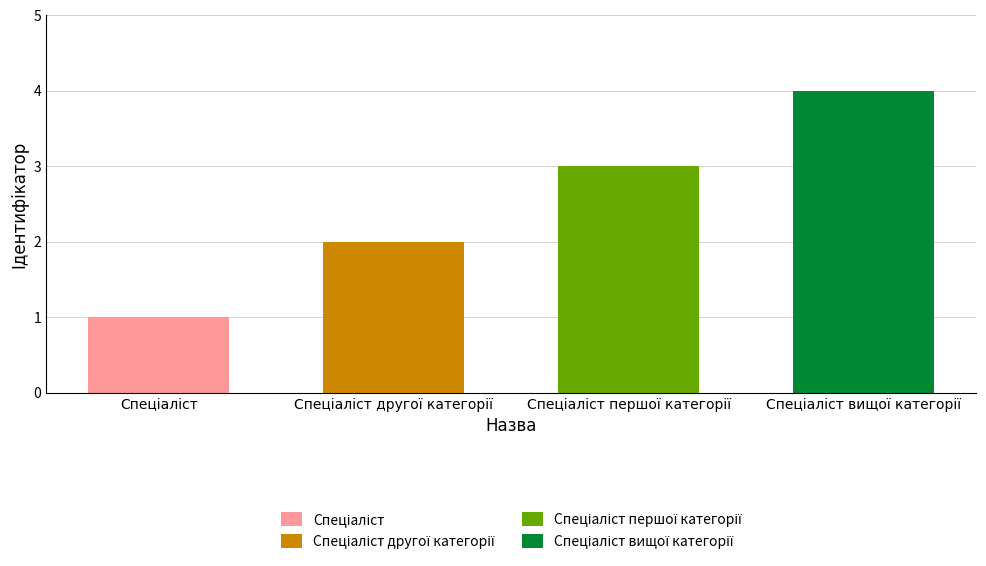

What is the change in value from Спеціаліст другої категорії to Спеціаліст вищої категорії?

+2